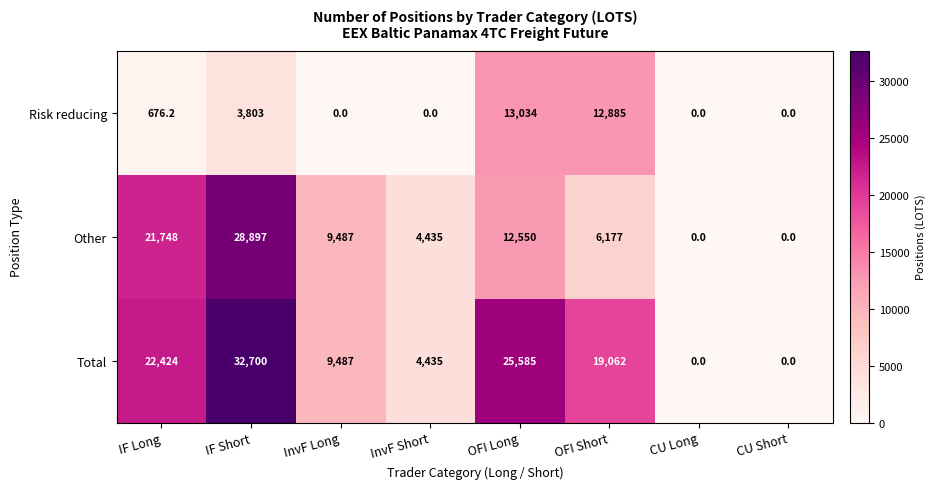

How many values in Other are above zero?

6